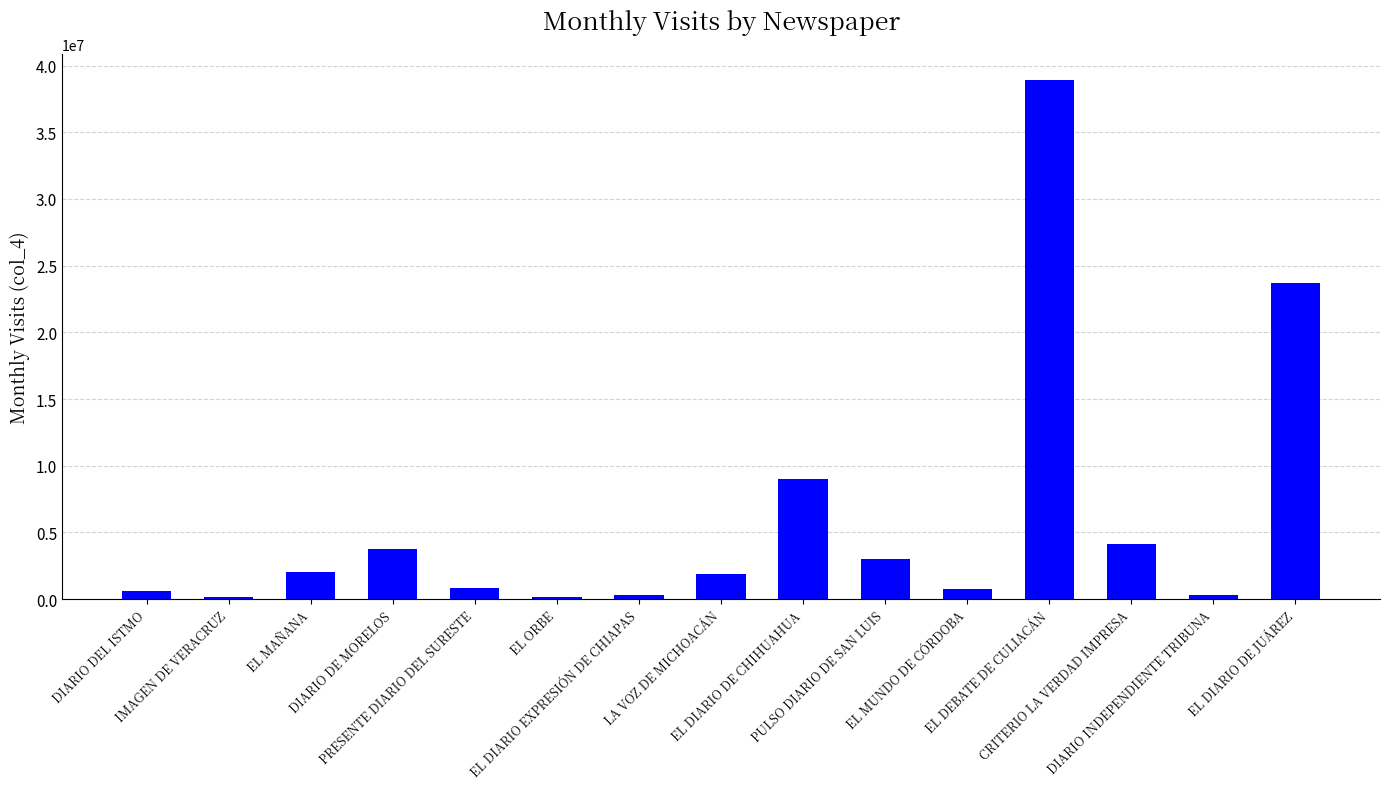

What is the greatest value displayed?

38919214